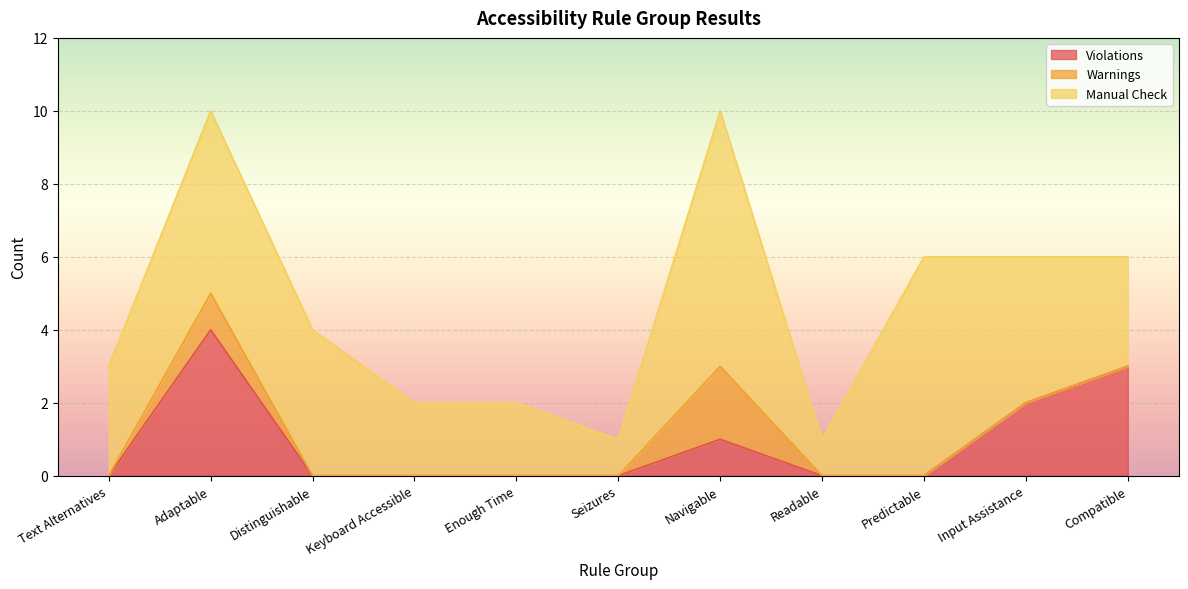

What position from the right is Enough Time?

7